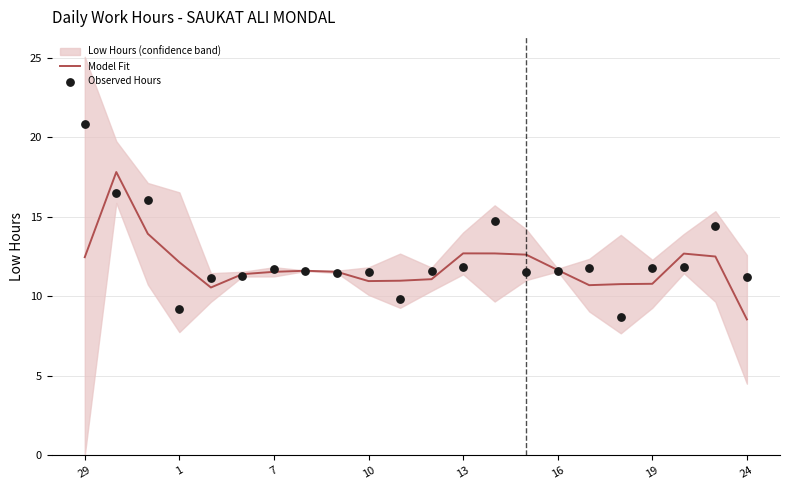

Which series has the largest total across all categories?

Observed Hours